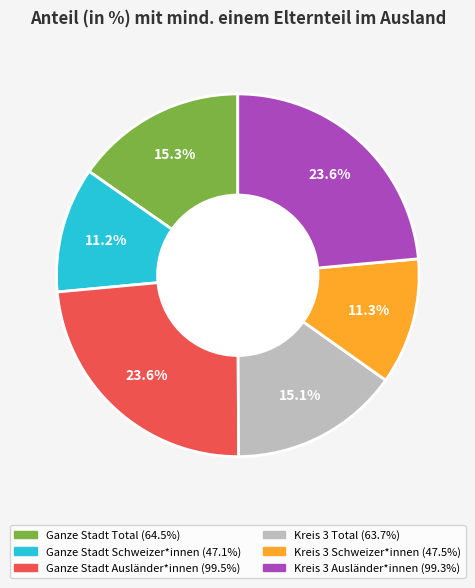

Does any single category account for the majority?

No